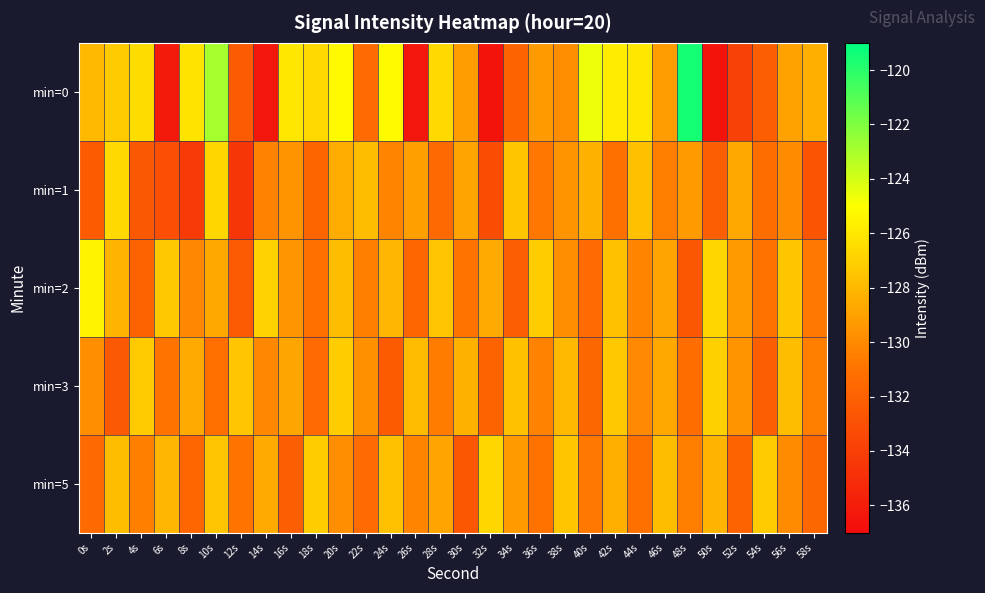

Reading left to right, list all the values displayed in this chart.

min=0: 0s=-128.0	2s=-127.3	4s=-126.5	6s=-136.2	8s=-126.2	10s=-122.9	12s=-132.4	14s=-136.4	16s=-126.0	18s=-126.7	20s=-125.2	22s=-131.4	24s=-125.2	26s=-136.3	28s=-126.6	30s=-129.3	32s=-136.6	34s=-131.8	36s=-129.3	38s=-129.9	40s=-124.6	42s=-125.8	44s=-126.0	46s=-129.1	48s=-119.5	50s=-136.5	52s=-133.9	54s=-132.1	56s=-129.0	58s=-128.4
min=1: 0s=-132.3	2s=-126.6	4s=-132.5	6s=-133.0	8s=-134.2	10s=-126.7	12s=-134.5	14s=-130.3	16s=-129.6	18s=-131.8	20s=-128.5	22s=-127.8	24s=-130.2	26s=-129.1	28s=-131.5	30s=-128.9	32s=-133.2	34s=-127.4	36s=-130.8	38s=-129.6	40s=-128.3	42s=-131.1	44s=-127.7	46s=-130.5	48s=-129.3	50s=-132.1	52s=-128.7	54s=-131.3	56s=-129.9	58s=-132.7
min=2: 0s=-125.5	2s=-128.2	4s=-131.8	6s=-127.3	8s=-130.1	10s=-128.7	12s=-132.4	14s=-126.9	16s=-129.5	18s=-131.2	20s=-127.8	22s=-130.4	24s=-128.1	26s=-131.7	28s=-127.5	30s=-130.9	32s=-128.6	34s=-132.2	36s=-127.1	38s=-129.8	40s=-131.4	42s=-127.6	44s=-130.2	46s=-128.9	48s=-132.6	50s=-126.7	52s=-129.3	54s=-131.0	56s=-127.4	58s=-130.7
min=3: 0s=-129.8	2s=-132.5	4s=-127.2	6s=-130.9	8s=-128.6	10s=-131.2	12s=-127.5	14s=-130.1	16s=-128.8	18s=-131.4	20s=-127.1	22s=-129.7	24s=-132.3	26s=-127.9	28s=-130.6	30s=-128.3	32s=-131.9	34s=-127.6	36s=-130.3	38s=-128.0	40s=-131.6	42s=-127.3	44s=-130.0	46s=-128.7	48s=-131.3	50s=-127.0	52s=-129.6	54s=-132.2	56s=-127.8	58s=-130.5
min=5: 0s=-131.5	2s=-127.8	4s=-130.4	6s=-128.1	8s=-131.7	10s=-127.5	12s=-130.9	14s=-128.6	16s=-132.2	18s=-127.1	20s=-129.8	22s=-131.4	24s=-127.6	26s=-130.2	28s=-128.9	30s=-132.6	32s=-126.7	34s=-129.3	36s=-131.0	38s=-127.4	40s=-130.7	42s=-128.4	44s=-131.1	46s=-127.8	48s=-130.5	50s=-128.2	52s=-131.8	54s=-127.2	56s=-129.9	58s=-131.6